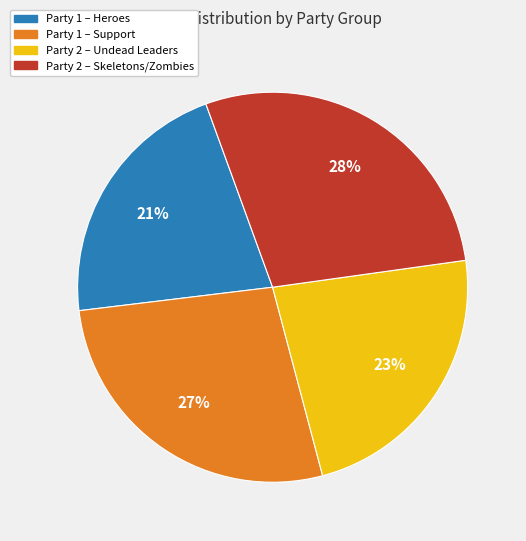

True or false: Party 1 – Support accounts for 40% of the total.

False